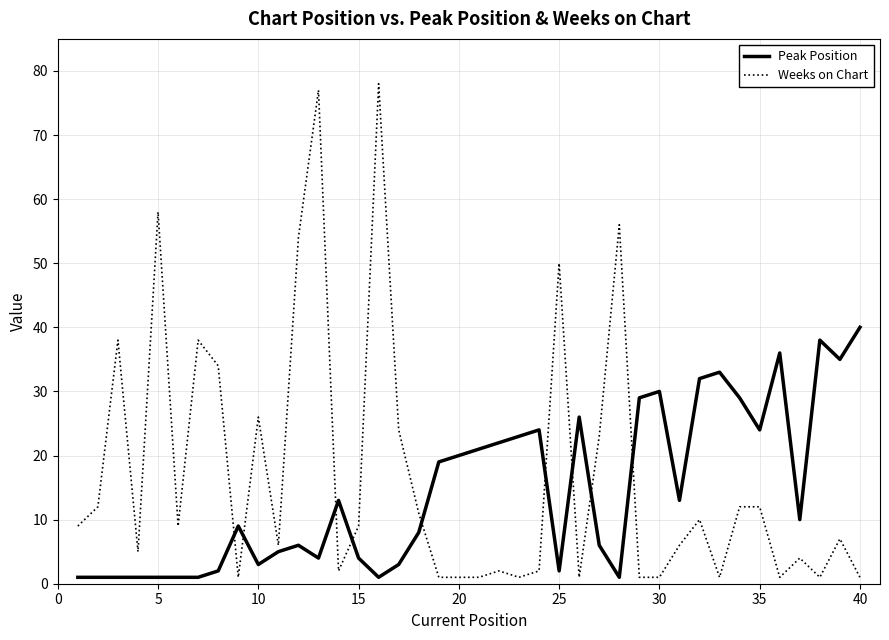

How many series are shown in this chart?

2